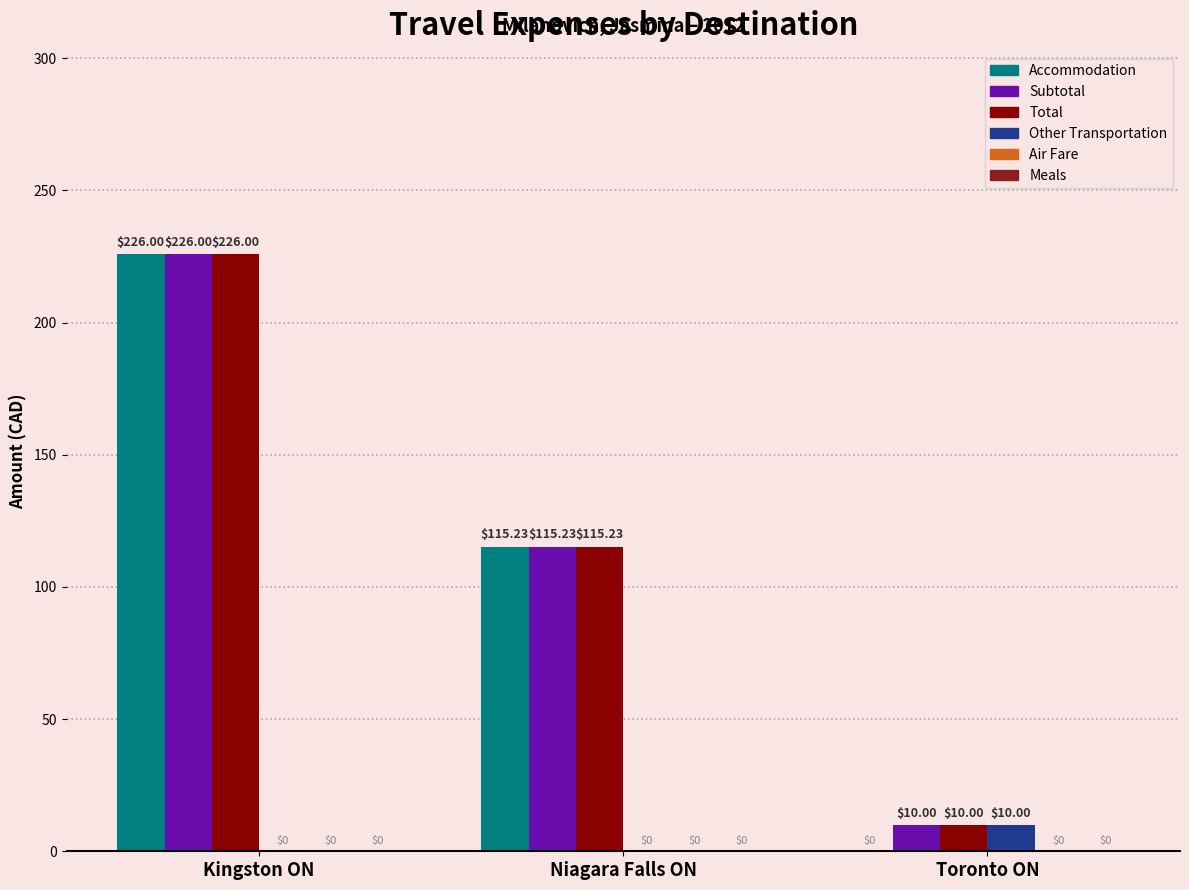

At which label does Accommodation first exceed 115?

Kingston ON